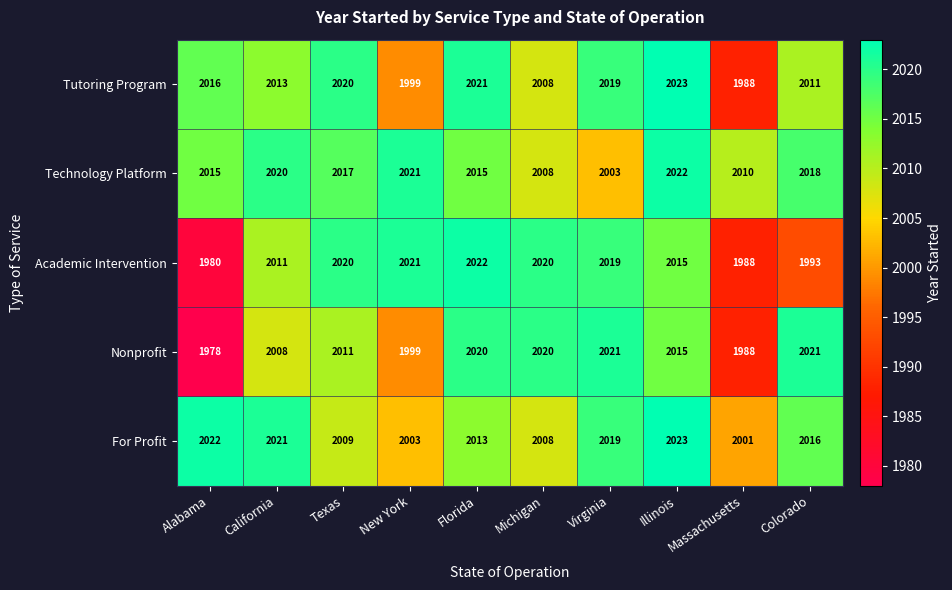

What is the difference between the second highest and minimum values in the Academic Intervention series?

41